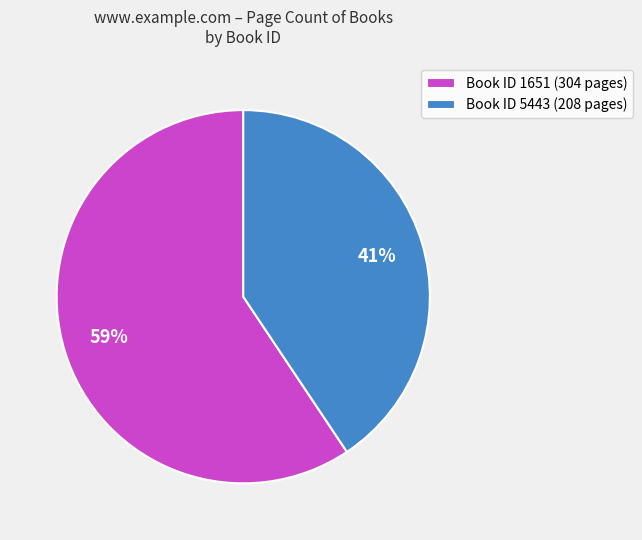

How many segments does this pie chart have?

2